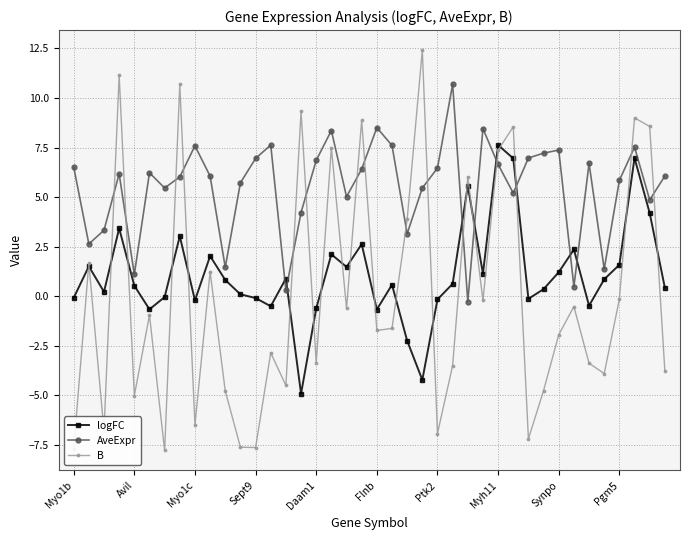

How many categories are shown in the chart?

40